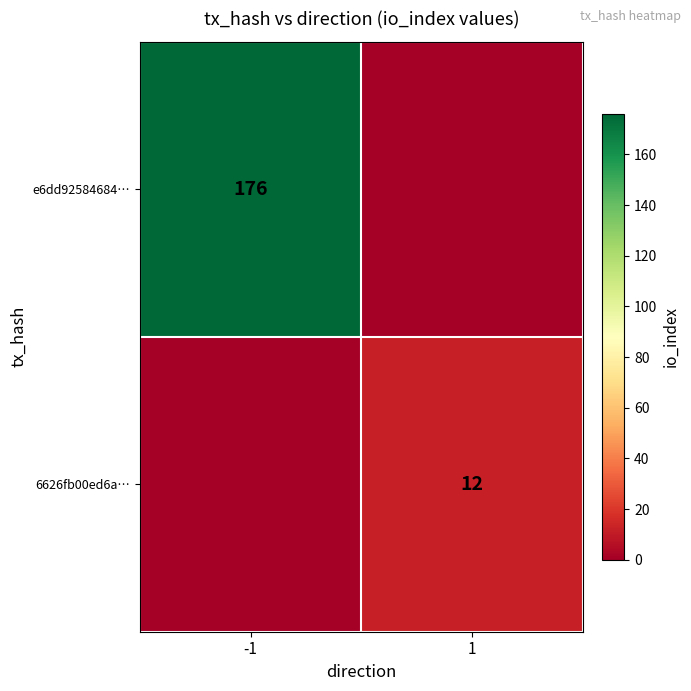

Is it true that 6626fb00ed6a… equals 12 at 1?

True